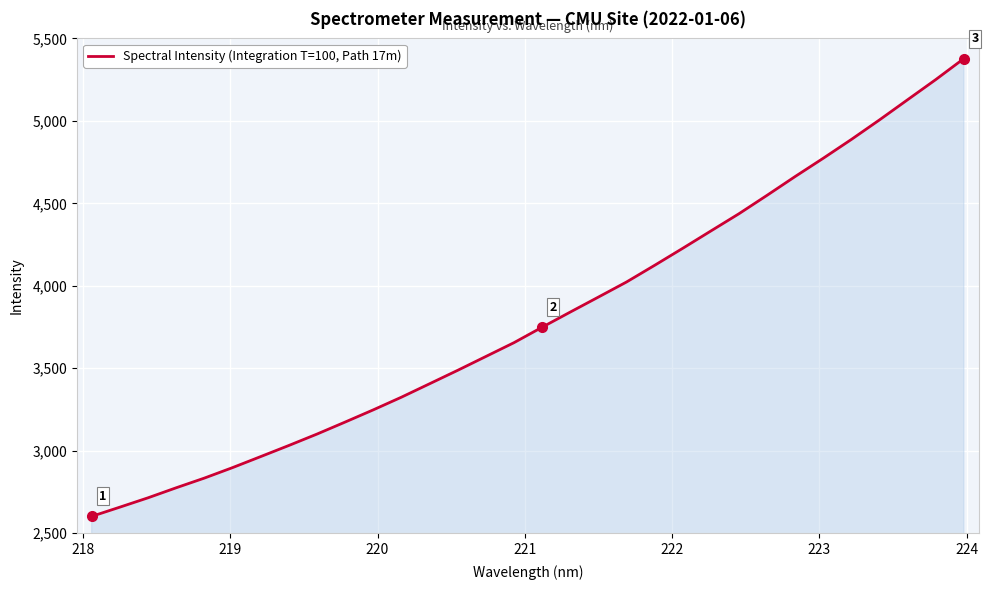

What is the maximum value shown in the chart?

5377.7